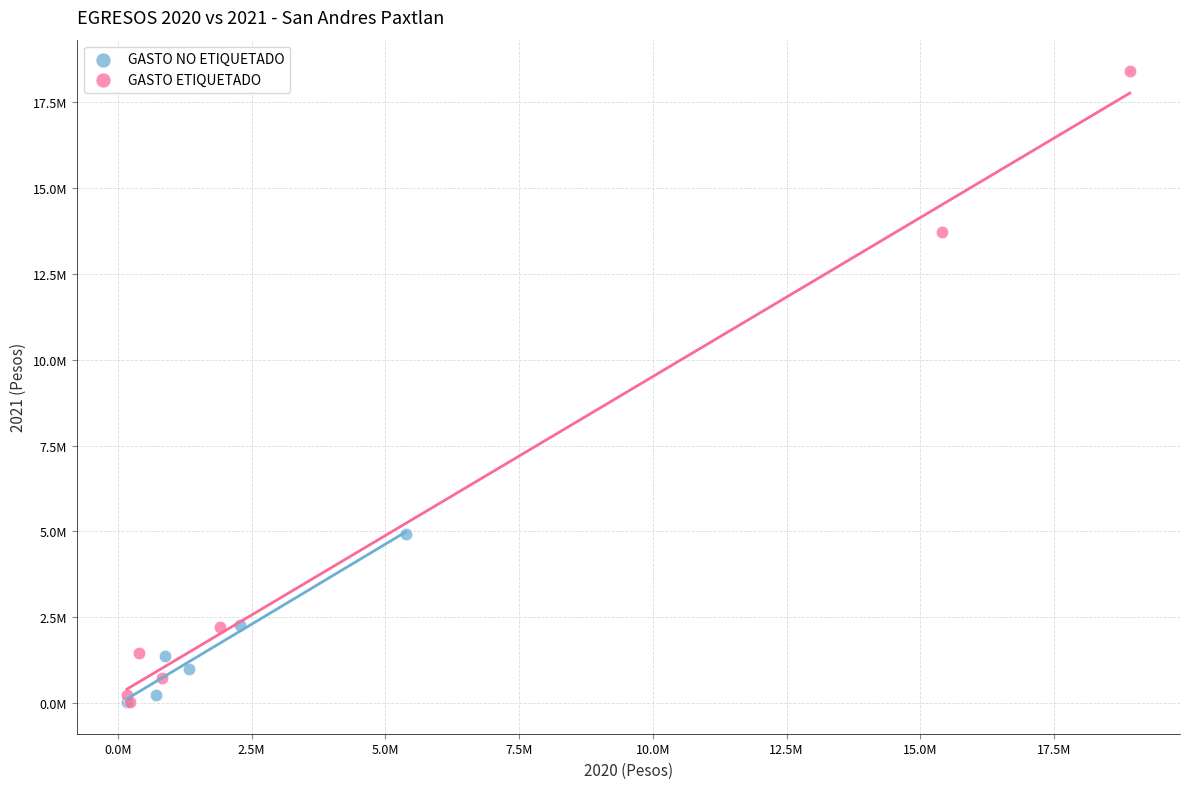

Which series contains the highest Y value?

GASTO ETIQUETADO